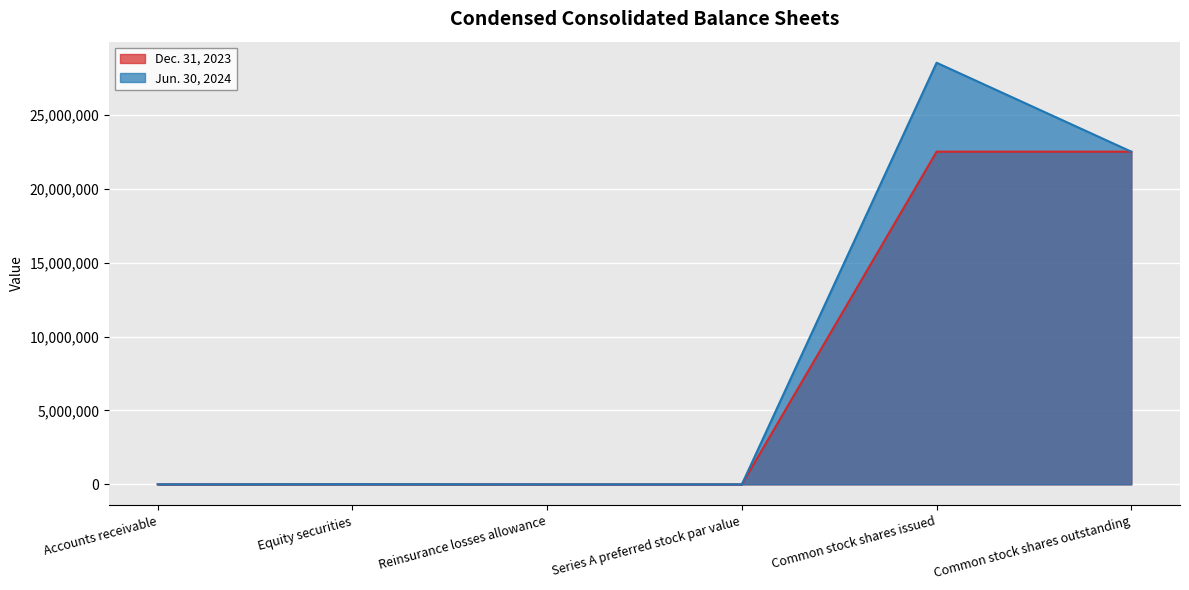

The Dec. 31, 2023 series shows 0 at Reinsurance losses allowance. True or false?

True